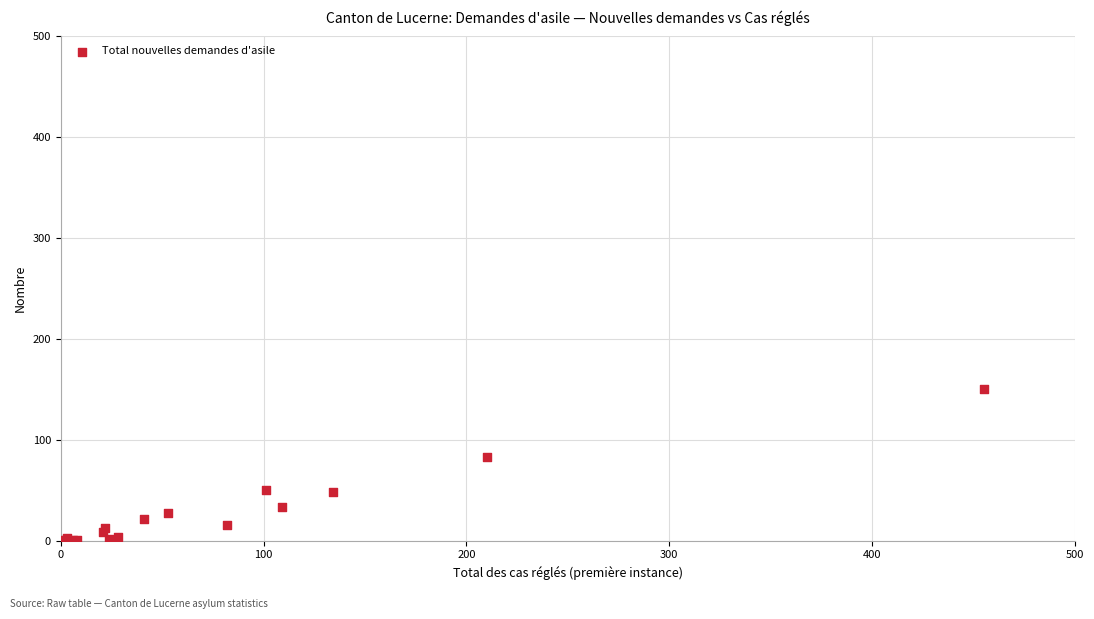

What Y value in the scatter plot is closest to 75?

83